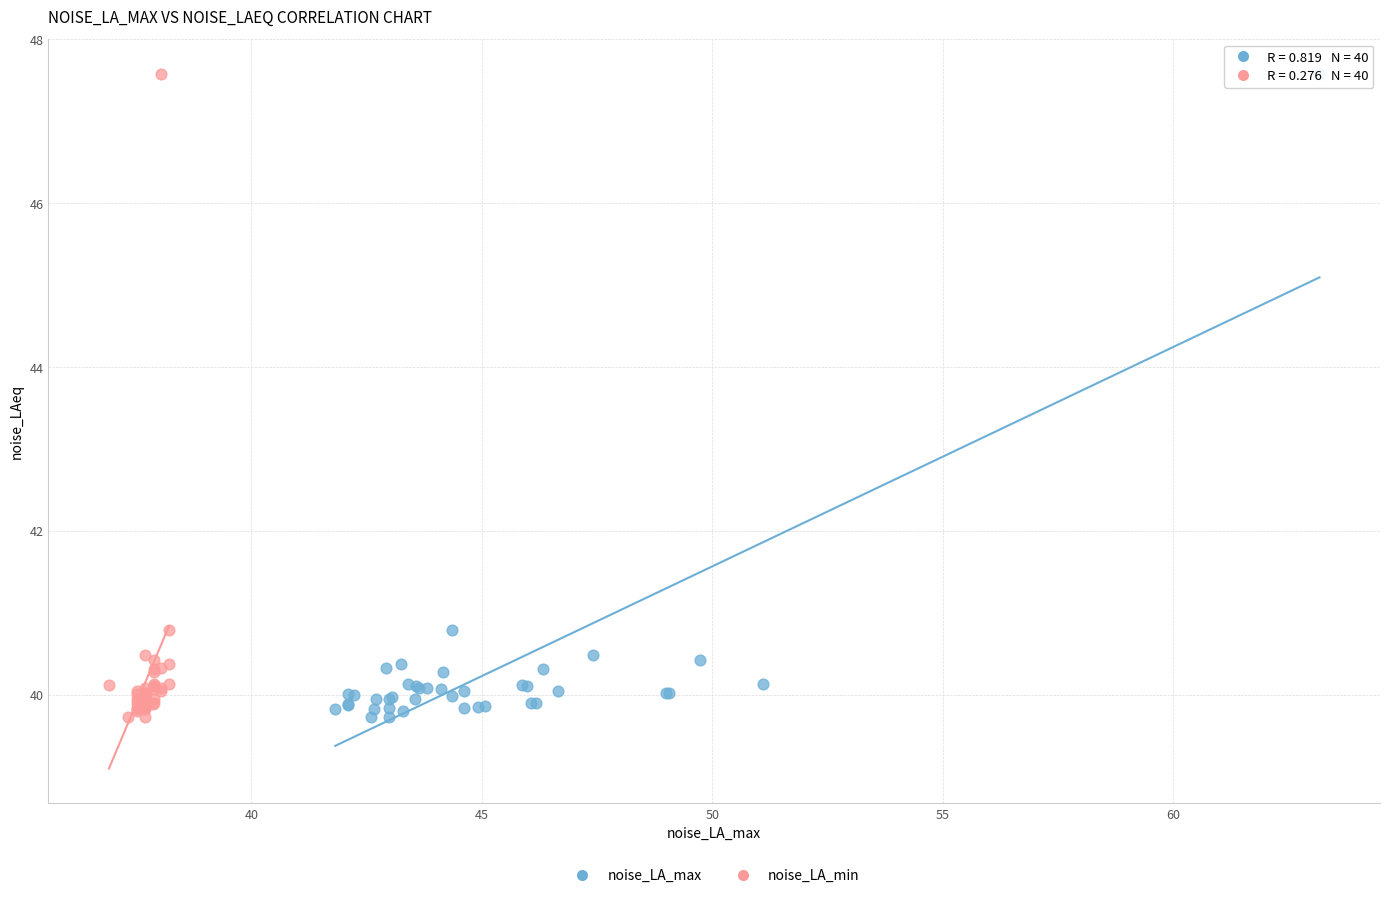

What are all the series names shown in the legend?

noise_LA_max, noise_LA_min